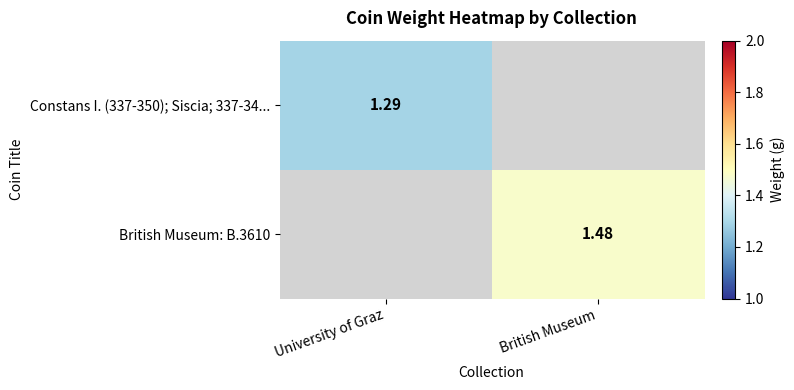

Is the value of Constans I. (337-350); Siscia; 337-34... at University of Graz greater than the value of British Museum: B.3610 at British Museum?

No